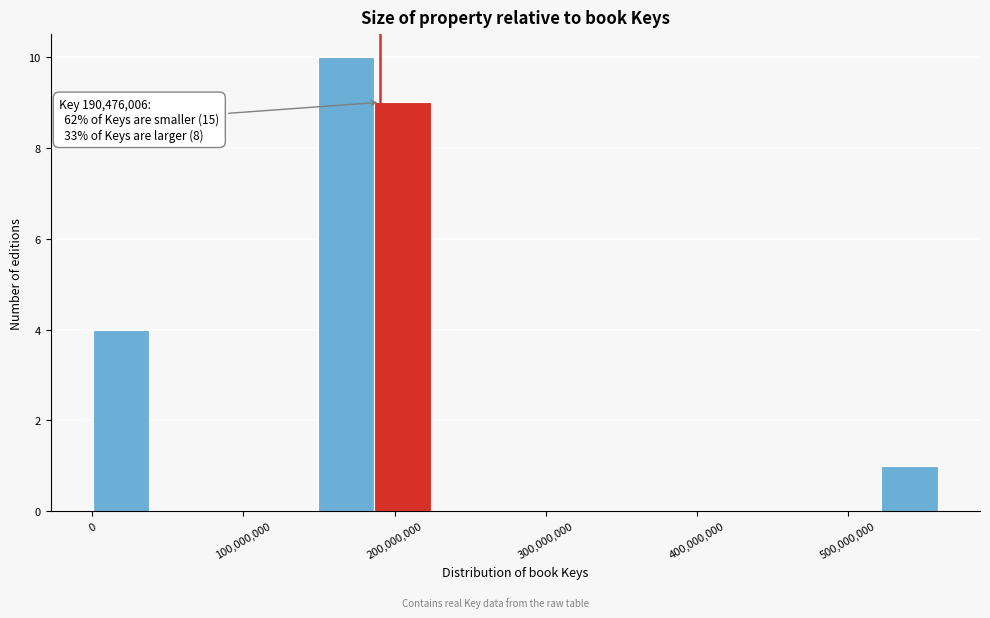

Around what value on the x-axis is the tallest bar? Give the approximate position of its centre, as read against the axis.

170000000